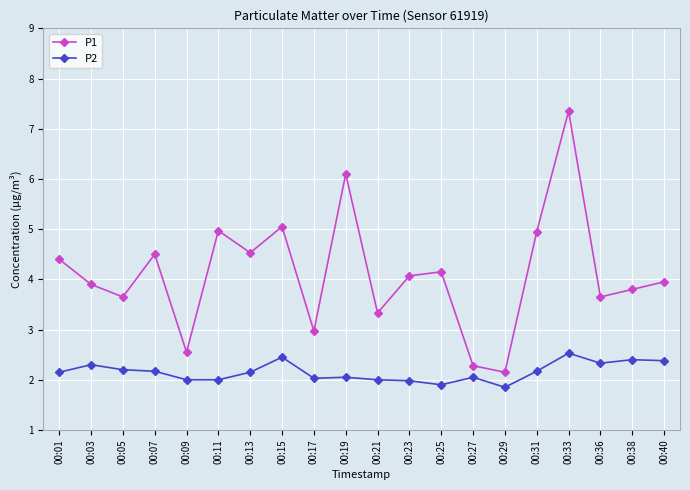

Which category has the highest value in the P1 series?

00:33